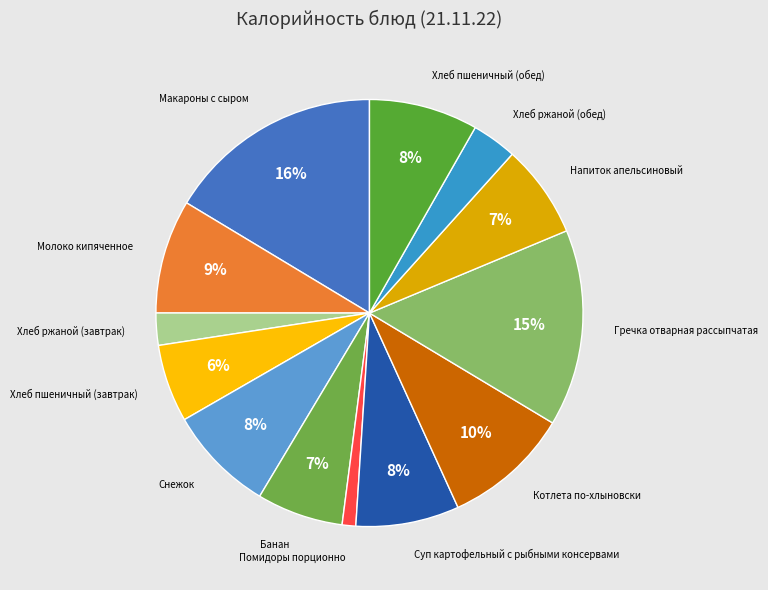

Does any single category account for the majority?

No